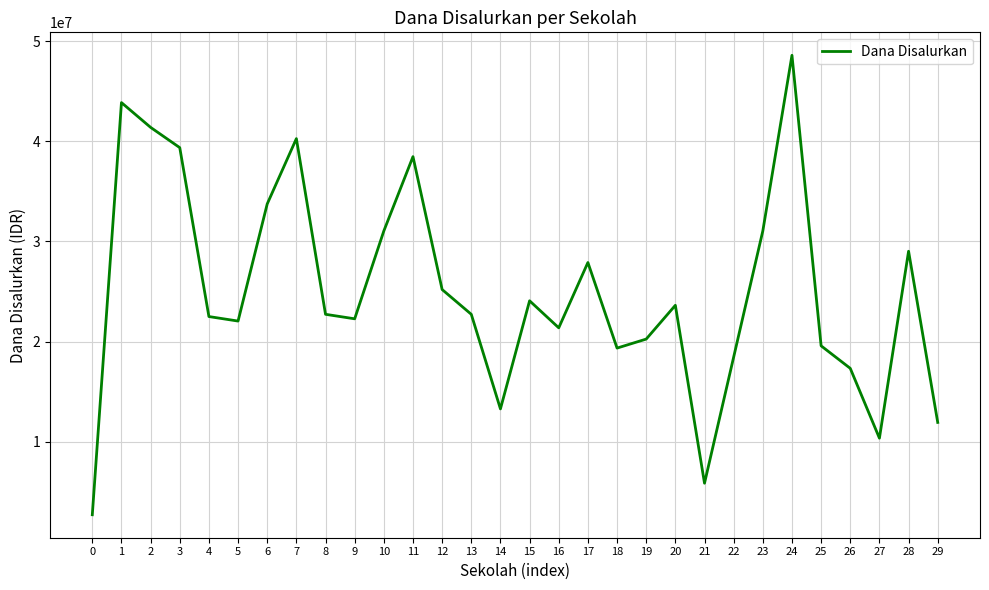

The value at 25 is 6919937. True or false?

False